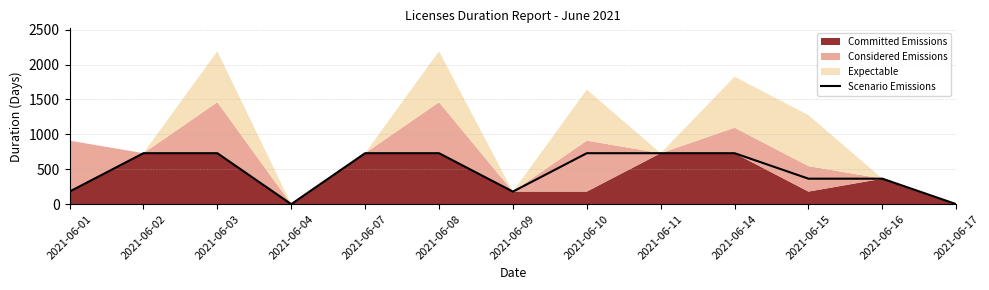

Rank the categories by value from lowest to highest.

2021-06-04, 2021-06-17, 2021-06-01, 2021-06-09, 2021-06-15, 2021-06-16, 2021-06-02, 2021-06-03, 2021-06-07, 2021-06-08, 2021-06-10, 2021-06-11, 2021-06-14